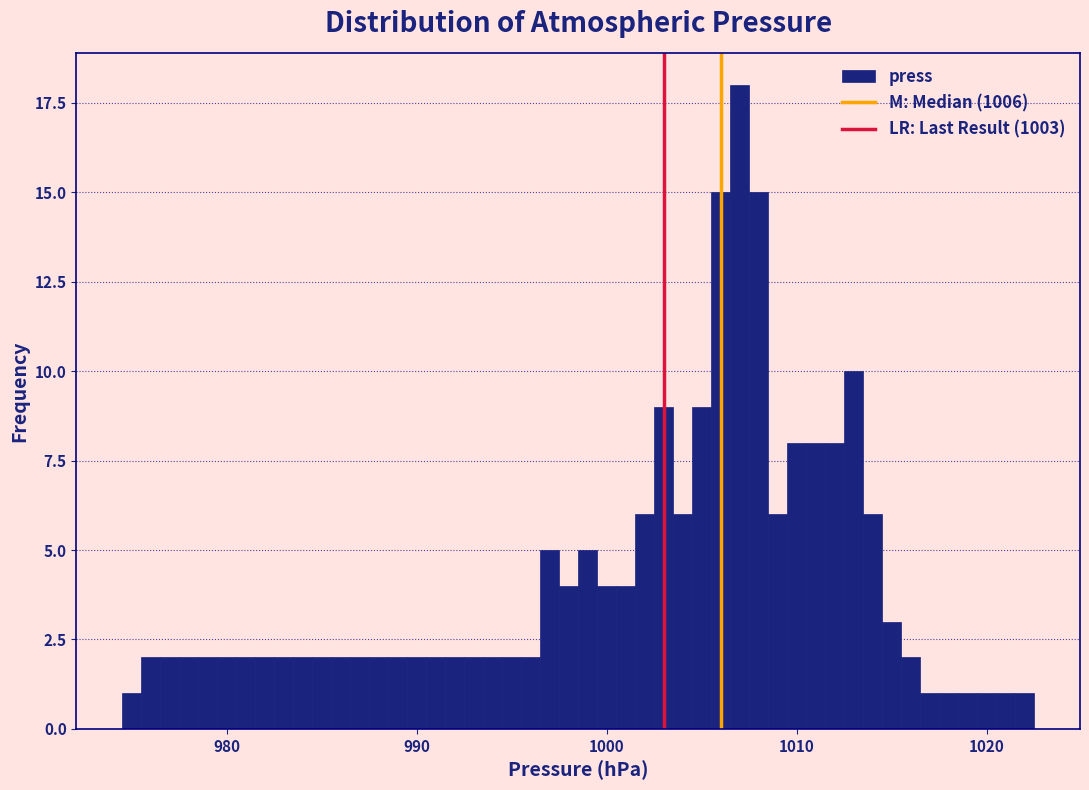

Read against the x-axis, roughly where is the centre of the tallest bar?

1007